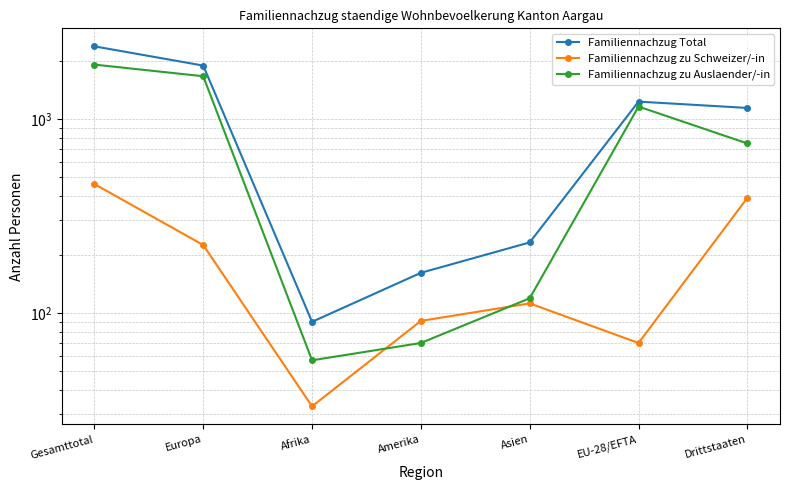

True or false: Familiennachzug zu Schweizer/-in and Familiennachzug Total intersect in this chart.

False